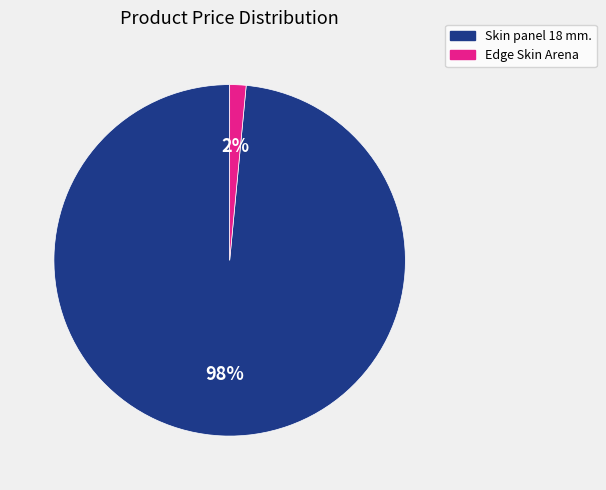

To the nearest percent, what is the average slice percentage?

50%